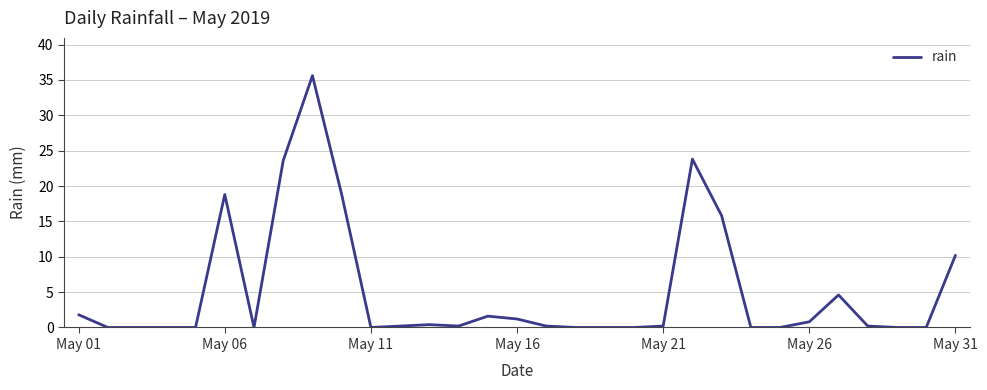

What is the difference between the maximum and minimum values?

35.6